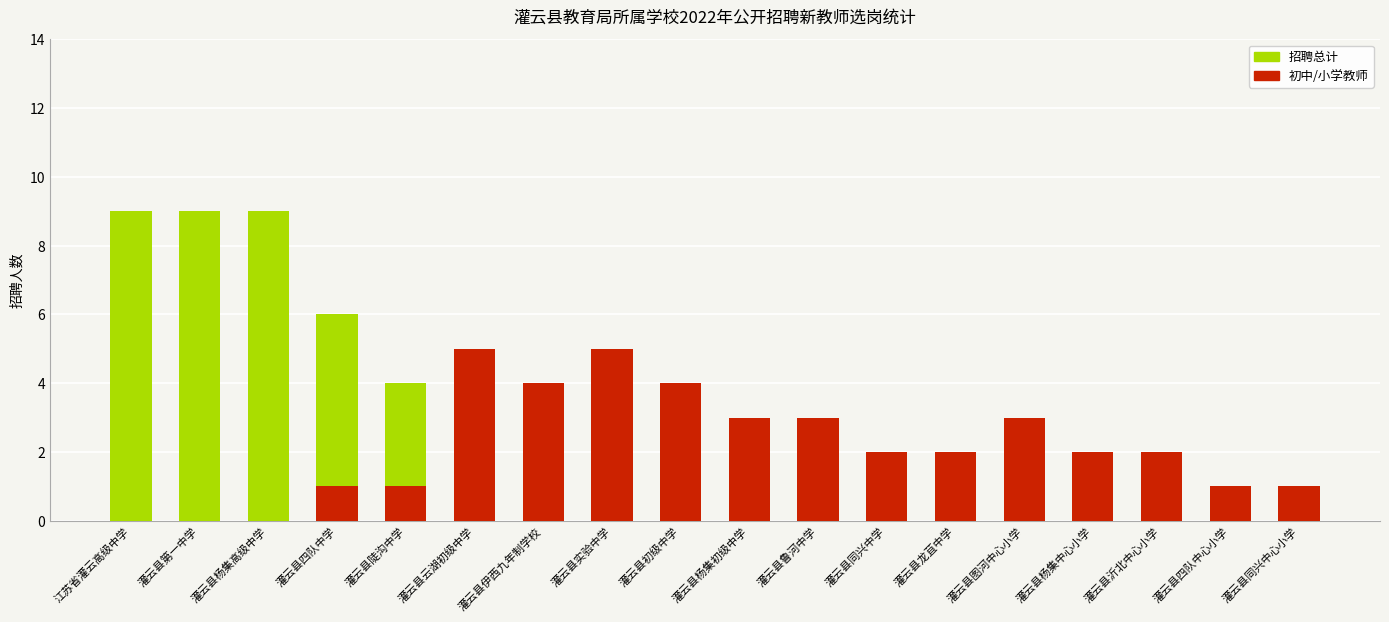

How many data points in 初中/小学教师 are above 2?

7